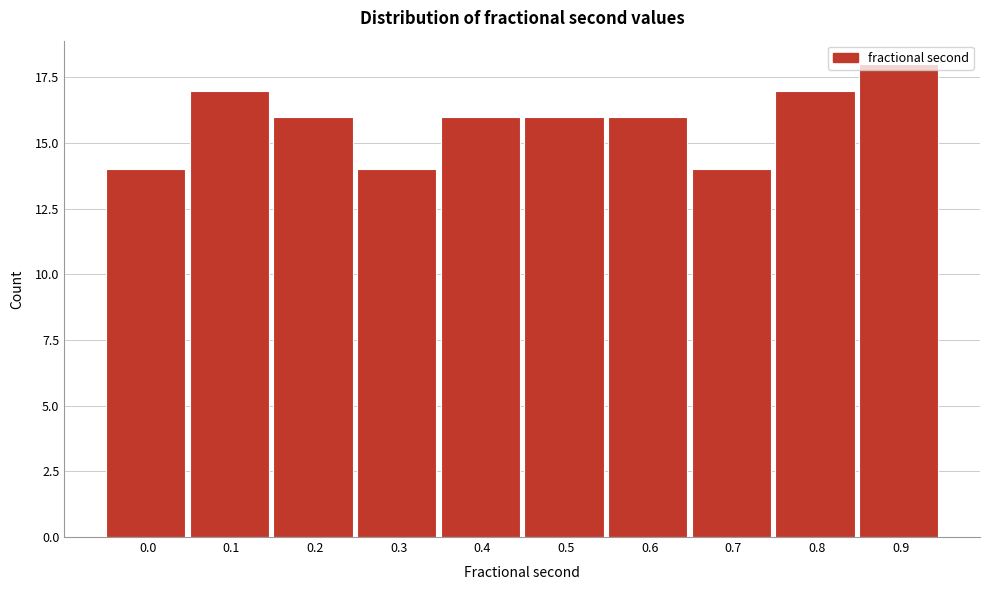

What is the sum of the values at 0.5 and 0.8?

33